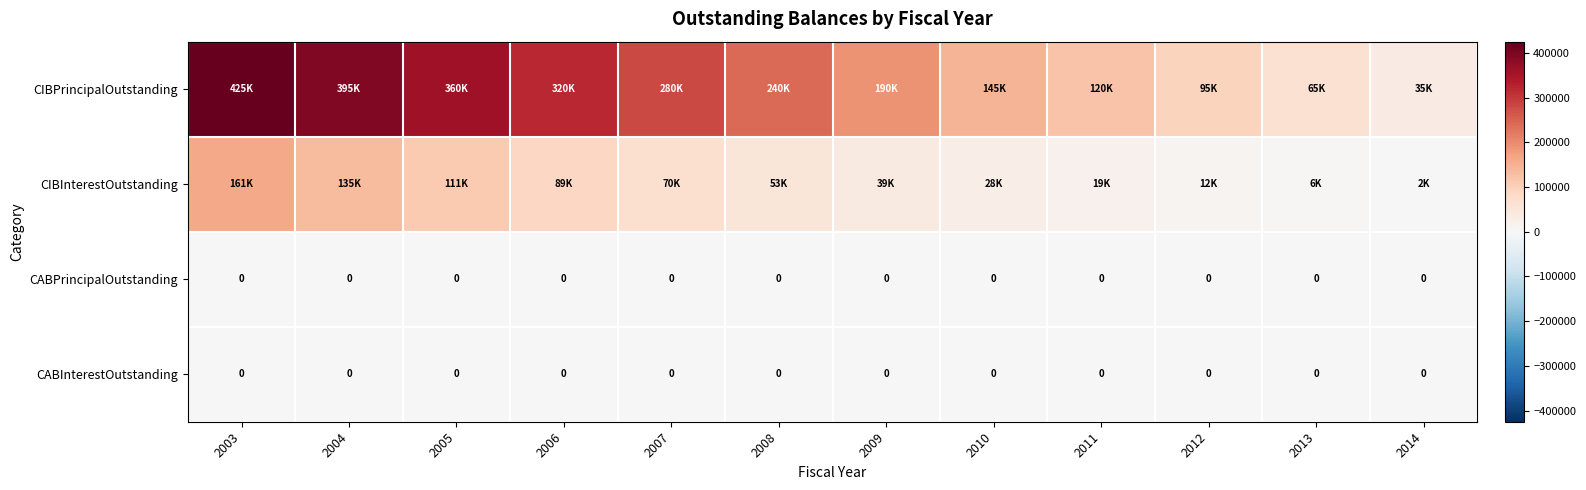

What is the greatest value displayed?

425000.0